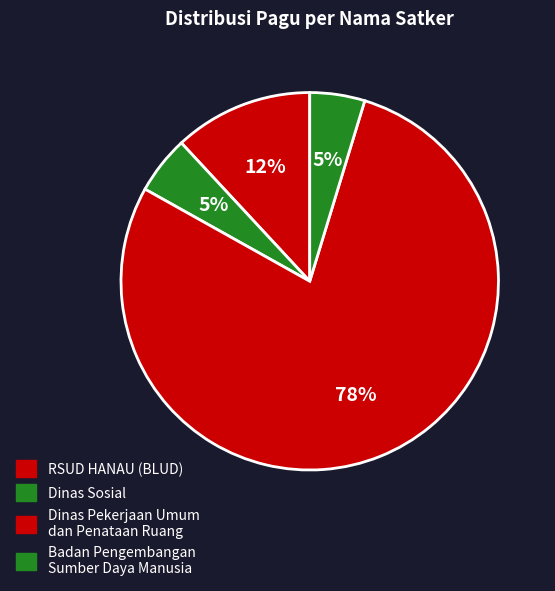

Is Dinas Pekerjaan Umum dan Penataan Ruang the majority of the pie?

Yes